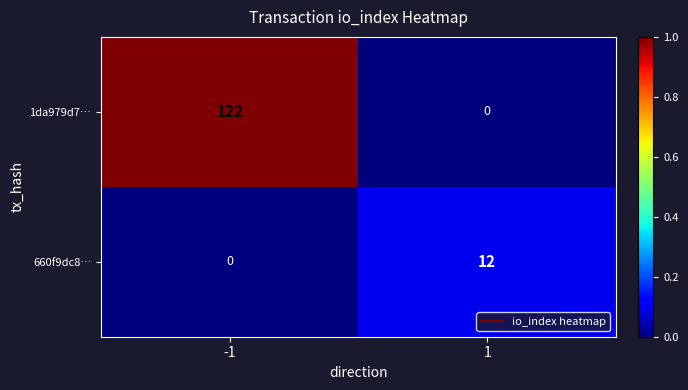

What is the greatest value displayed?

122